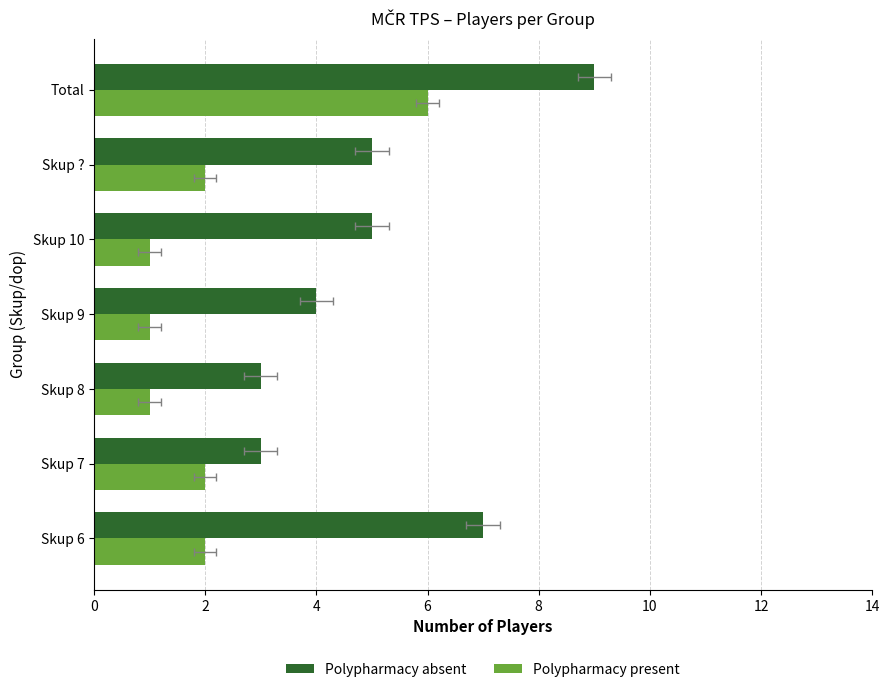

Reading left to right, what are all the values shown in this chart?

Polypharmacy absent: 7	3	3	4	5	5	9
Polypharmacy present: 2	2	1	1	1	2	6